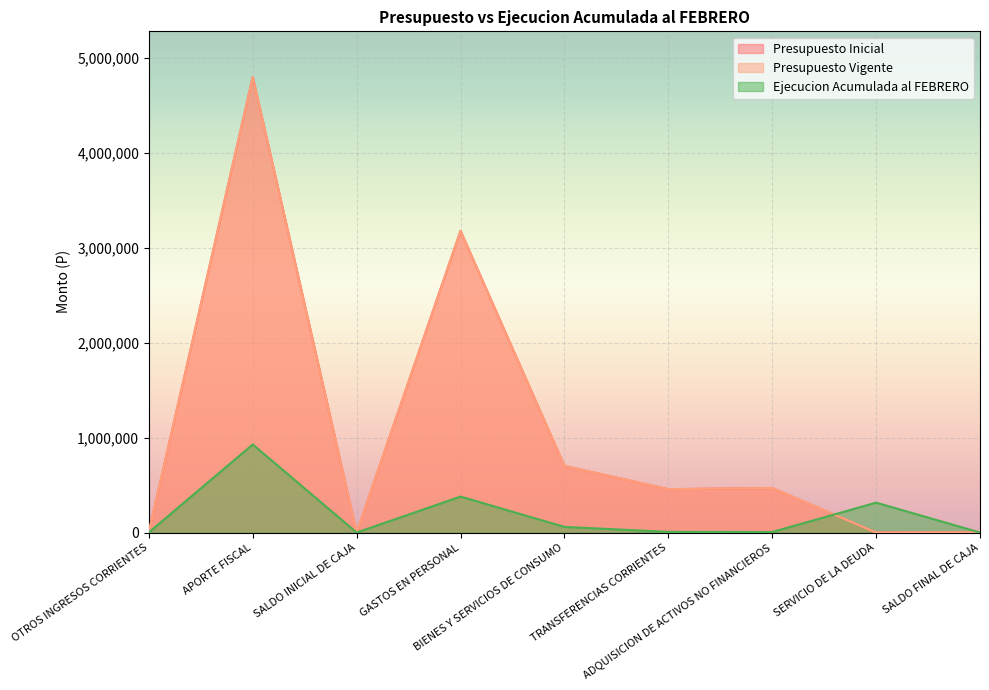

Between SALDO INICIAL DE CAJA and GASTOS EN PERSONAL, which is larger?

GASTOS EN PERSONAL